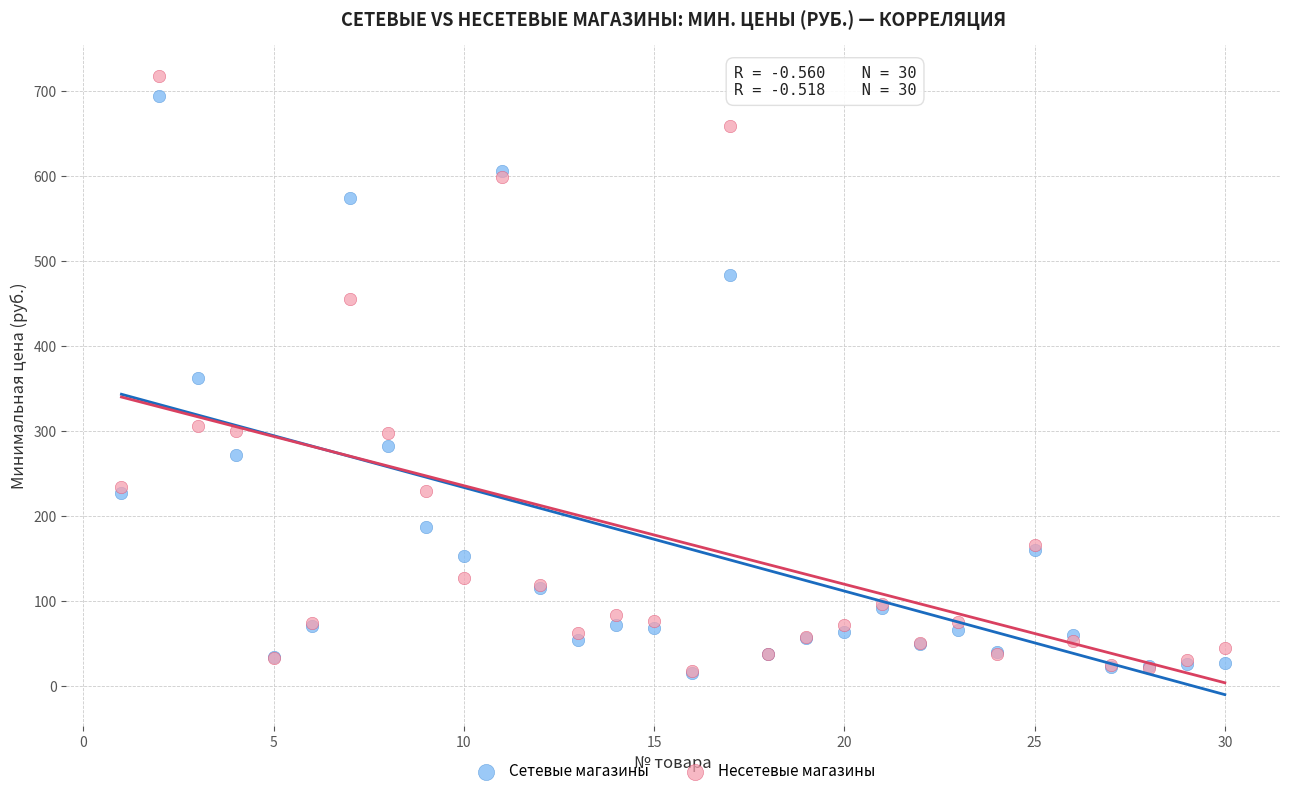

Which series contains the highest Y value?

Несетевые магазины